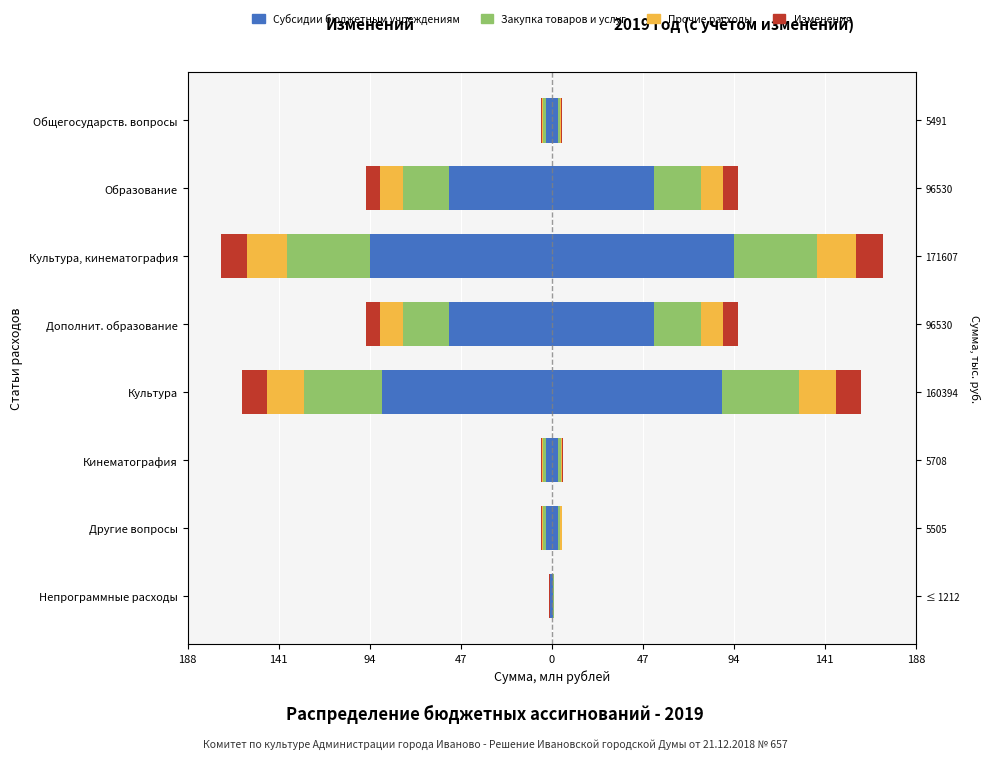

Are the bars horizontal?

Yes